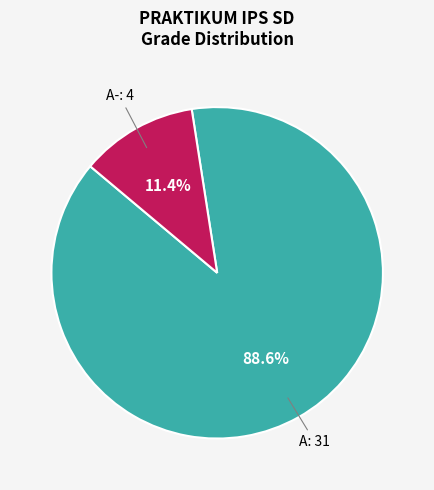

How many segments does this pie chart have?

2